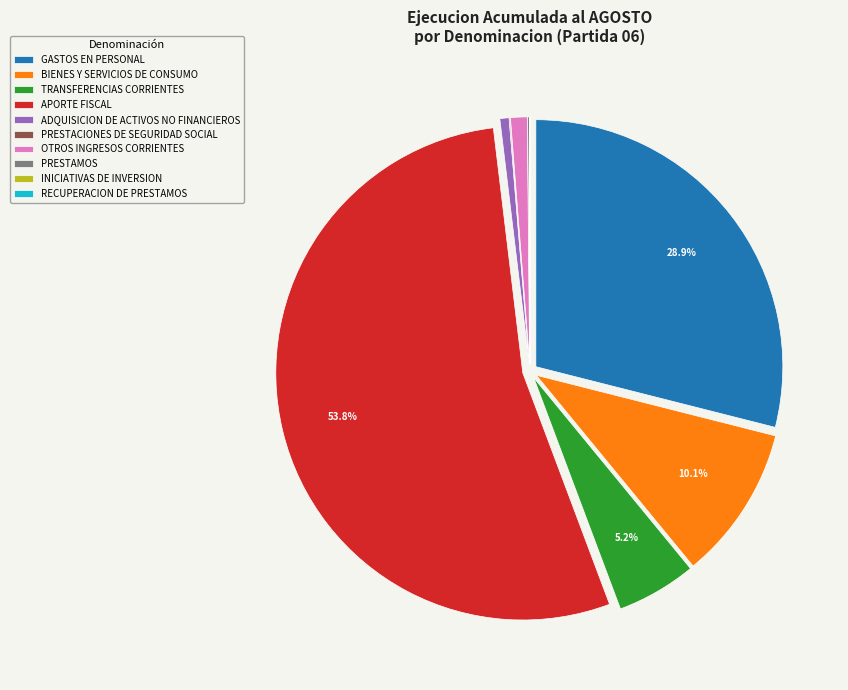

To the nearest percent, what portion does APORTE FISCAL represent?

54%